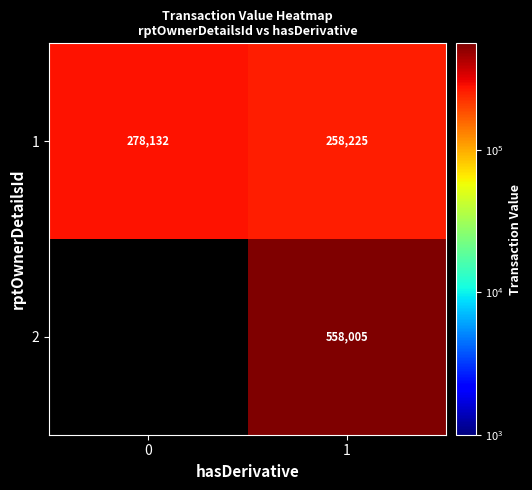

How many distinct data groups are displayed?

2